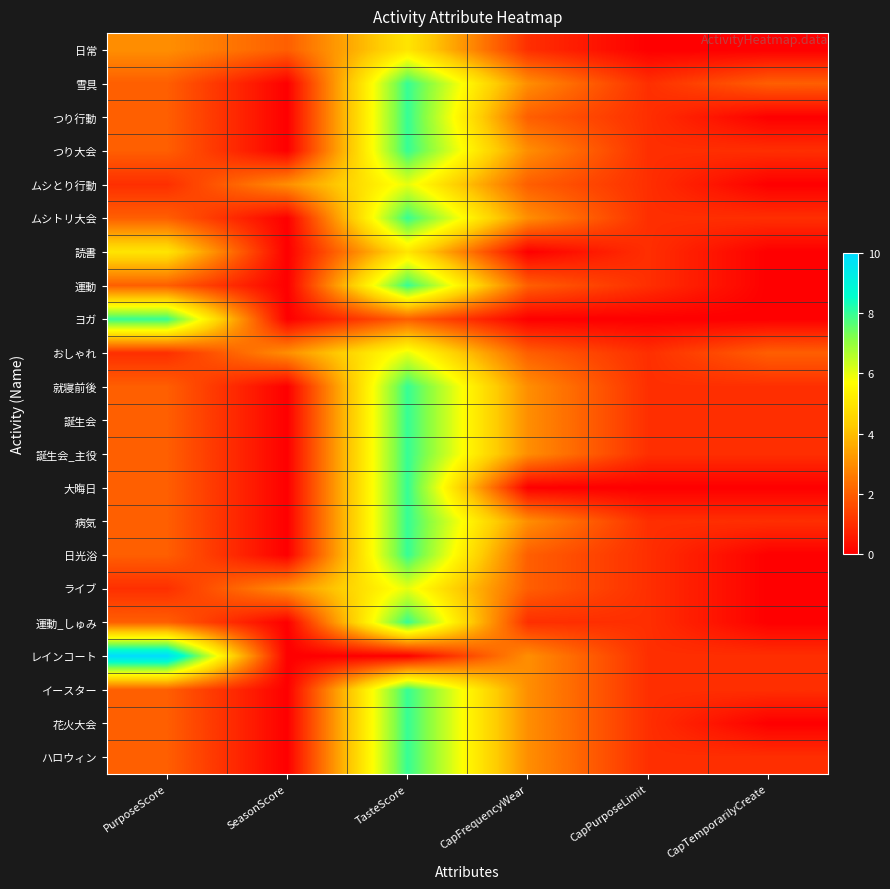

At which category does the chart reach its minimum across all series?

CapPurposeLimit